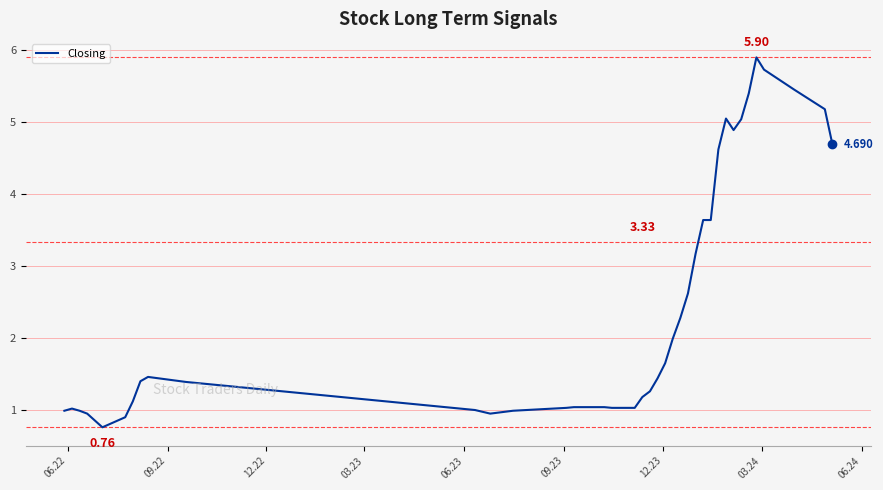

How many lines are shown in the chart?

1